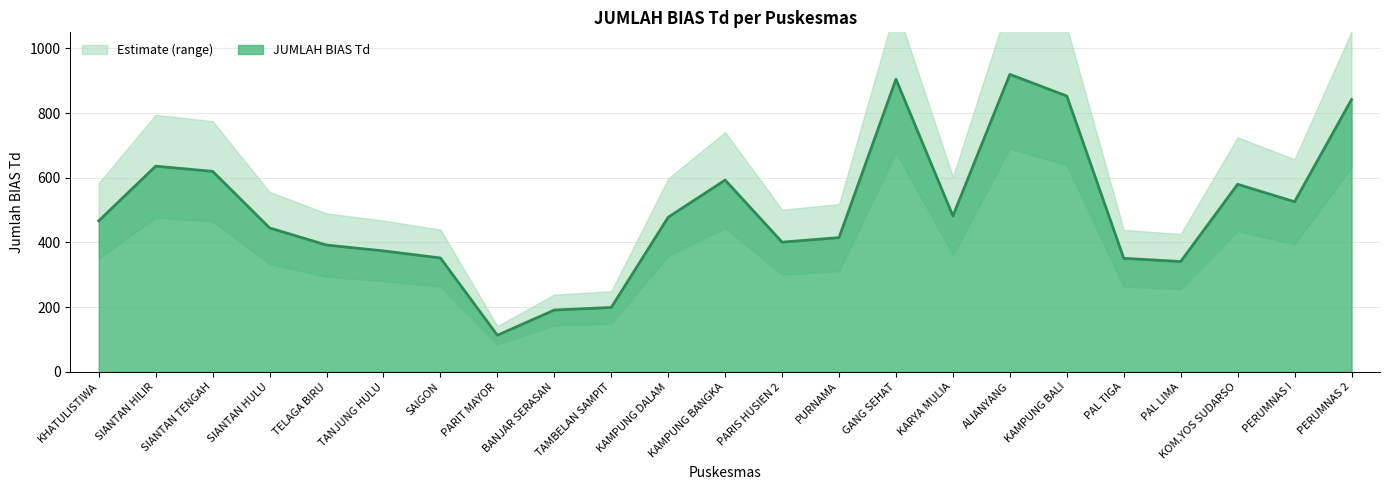

How many lines are shown in the chart?

1